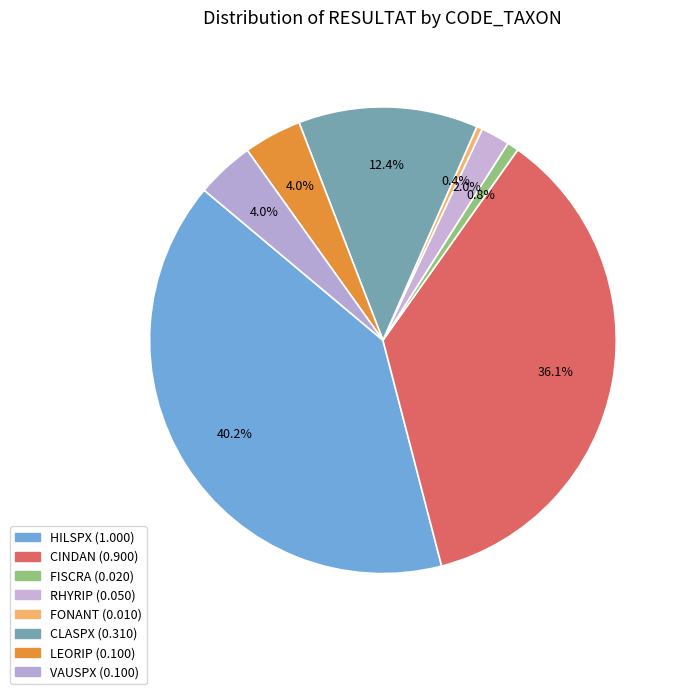

Count the number of slices in the pie.

8